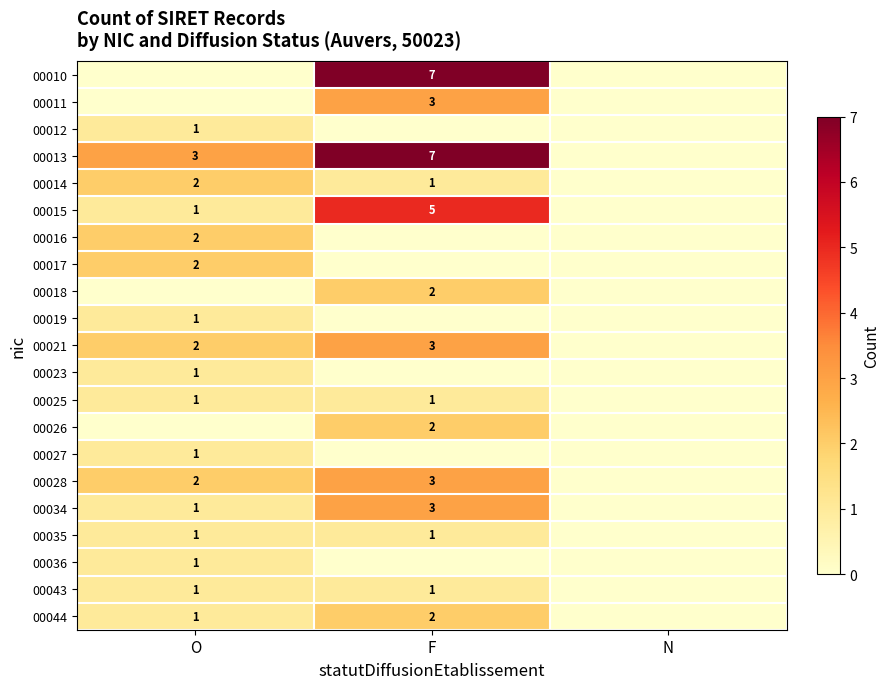

What is the sum of the 00034 values at F and O?

4